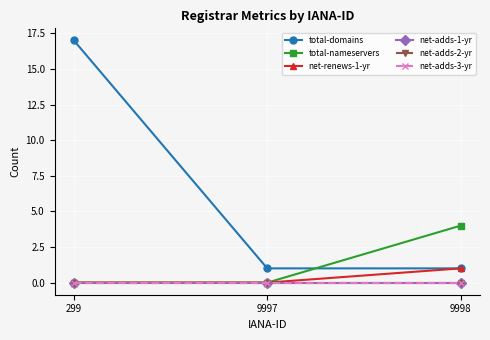

The total-nameservers series shows 0 at 9997. True or false?

True